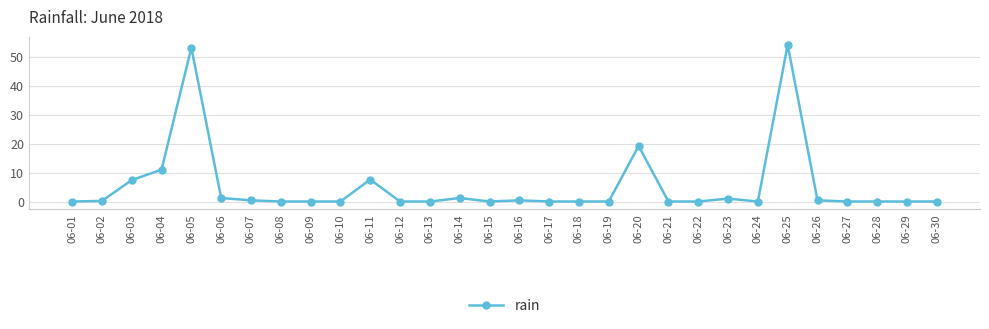

How many categories are shown in the chart?

30